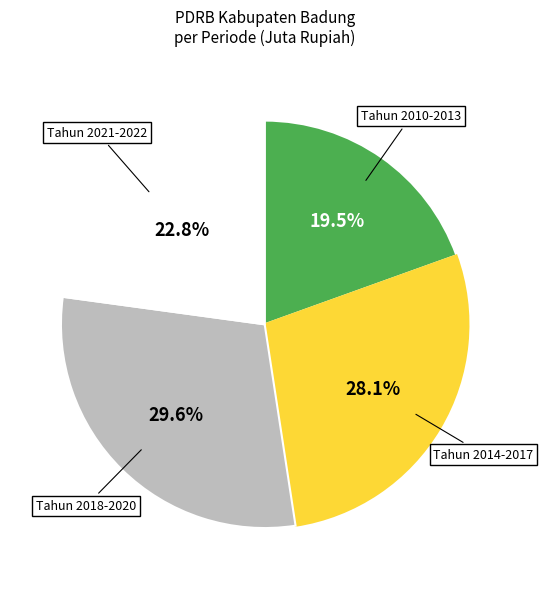

Between Tahun 2021-2022 and Tahun 2010-2013, which is larger?

Tahun 2021-2022